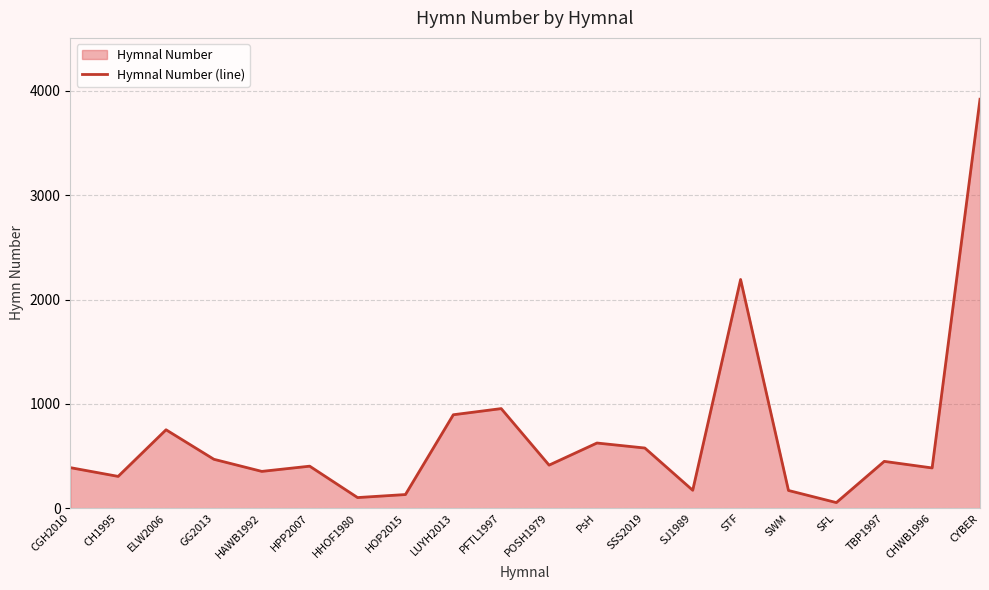

At which category does the data reach its first local valley?

CH1995